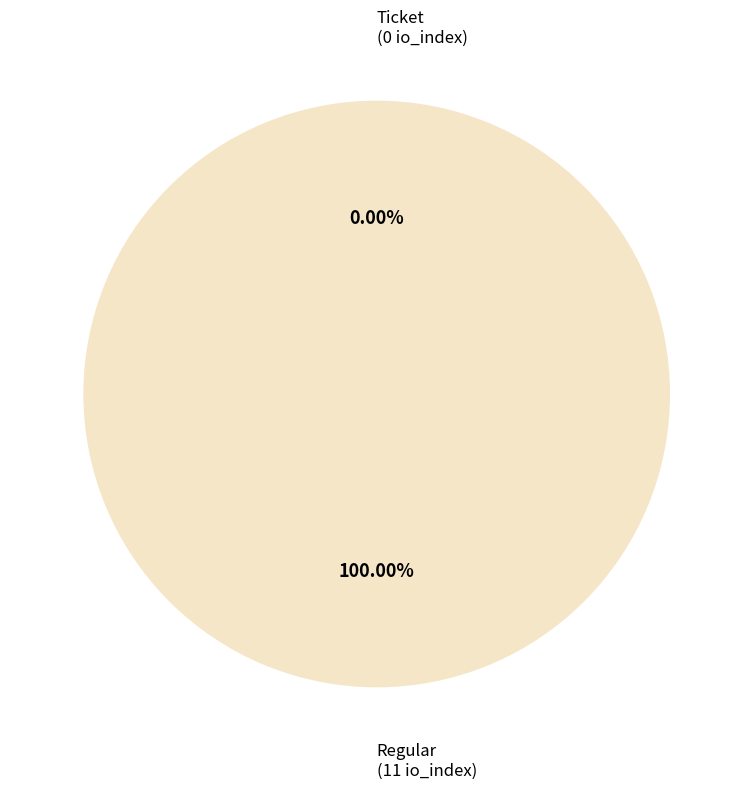

Combined, do Ticket and Regular account for over 50%?

Yes